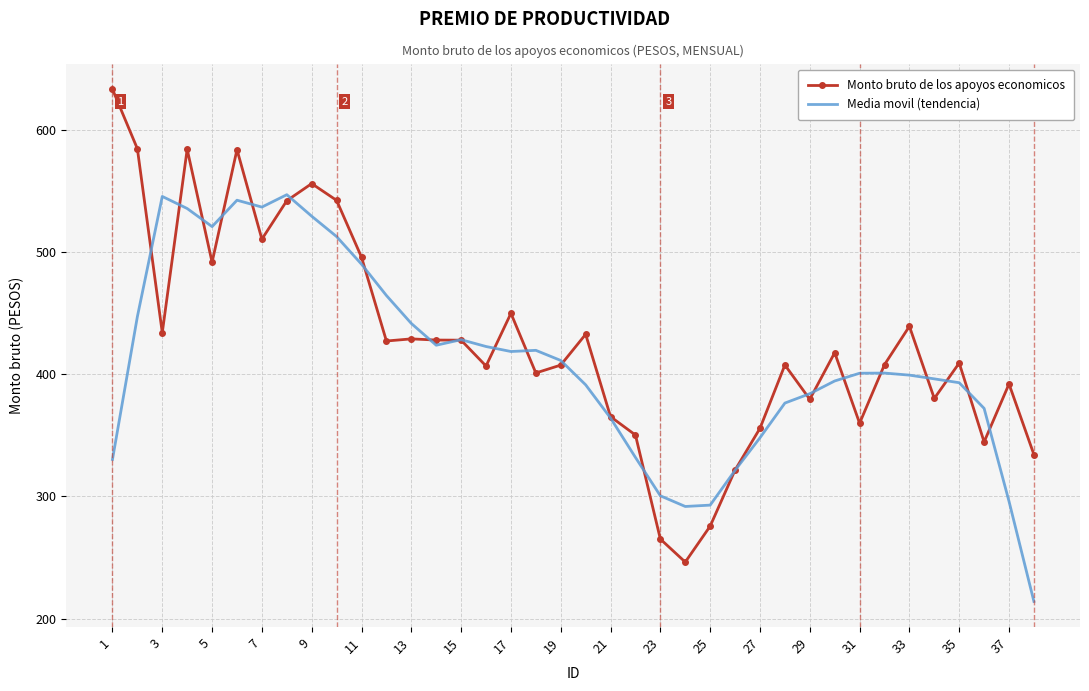

What are all the series names shown in the legend?

Monto bruto de los apoyos economicos, Media movil (tendencia)